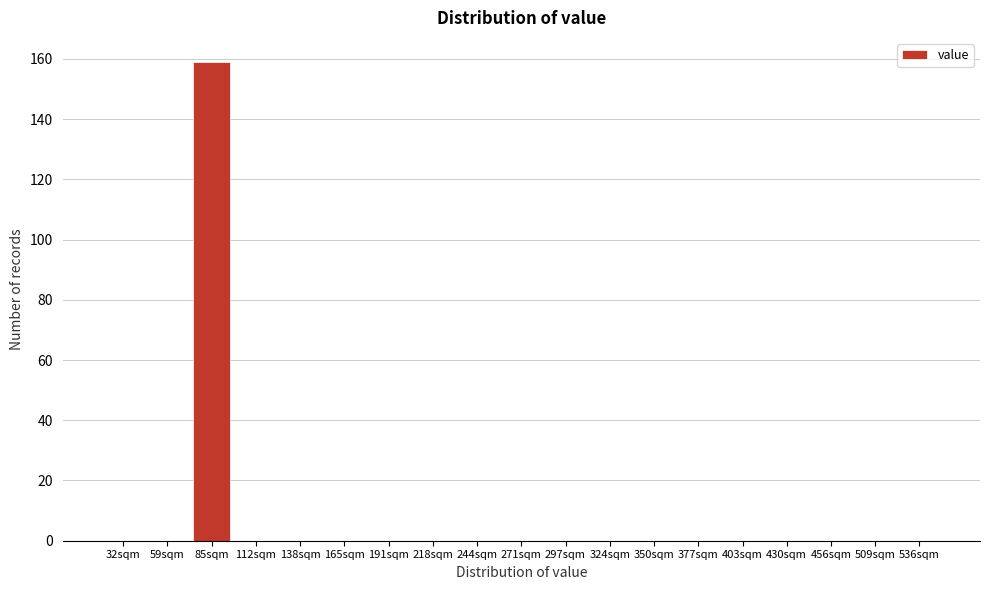

Reading left to right, transcribe all the data shown in this chart.

32sqm=0	59sqm=0	85sqm=159	112sqm=0	138sqm=0	165sqm=0	191sqm=0	218sqm=0	244sqm=0	271sqm=0	297sqm=0	324sqm=0	350sqm=0	377sqm=0	403sqm=0	430sqm=0	456sqm=0	509sqm=0	536sqm=0